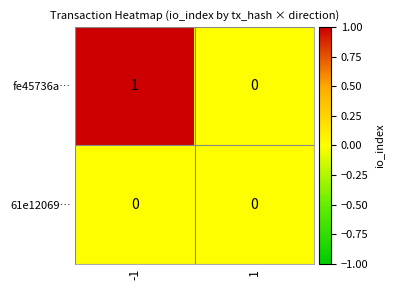

True or false: fe45736a… has a value of 0 at 1.

True